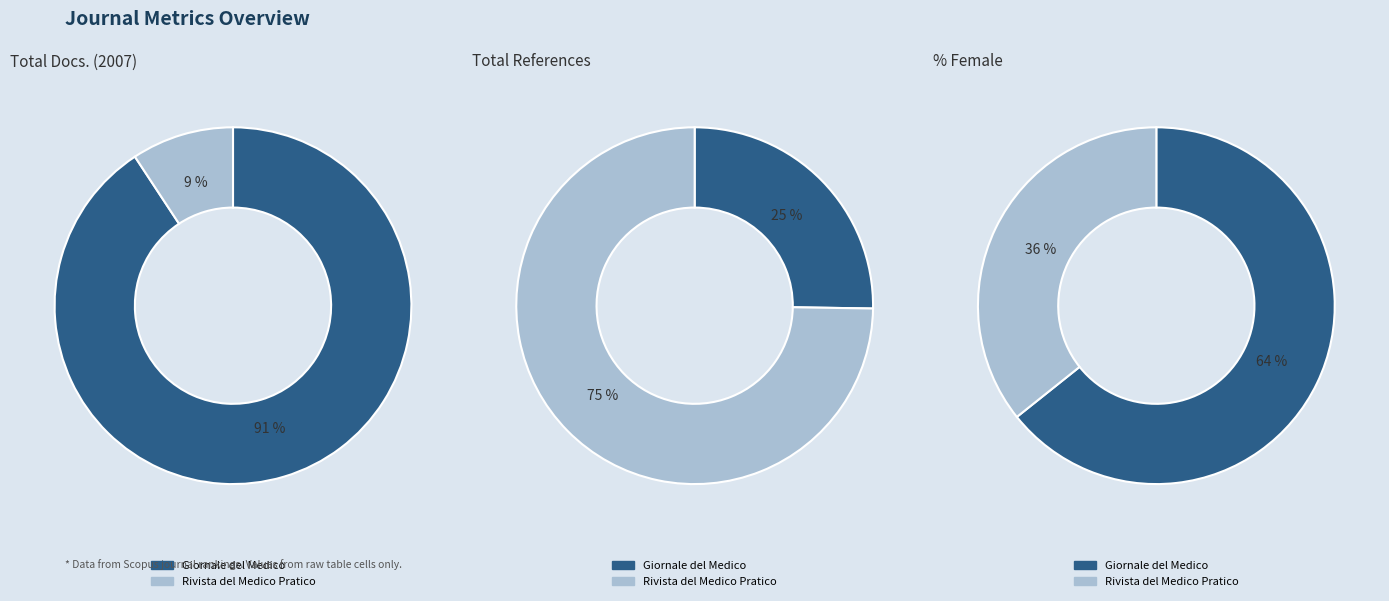

Combined, what portion of the pie is Rivista del Medico Pratico and Giornale del Medico?

100.0%